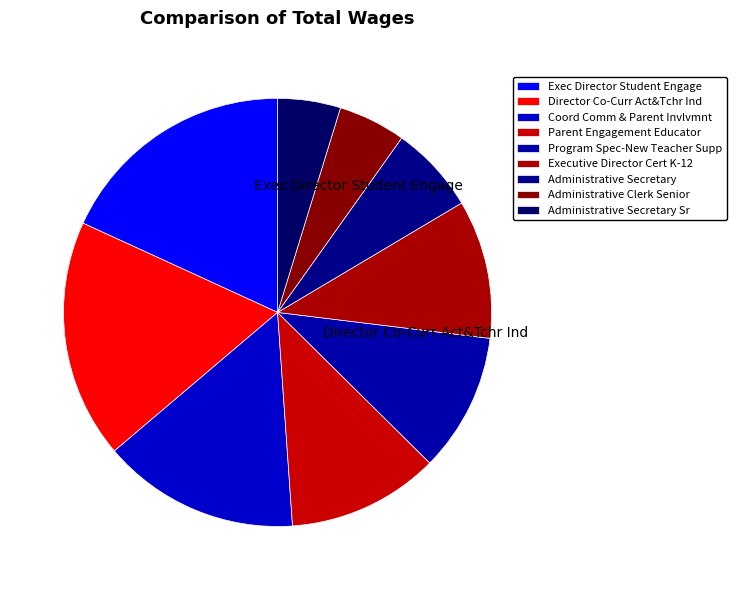

The Parent Engagement Educator slice represents 11% of the pie. True or false?

True